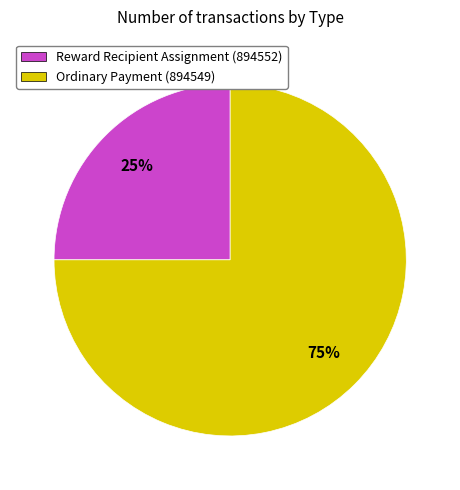

To the nearest percent, what percentage of the pie is Ordinary Payment (894549)?

75%